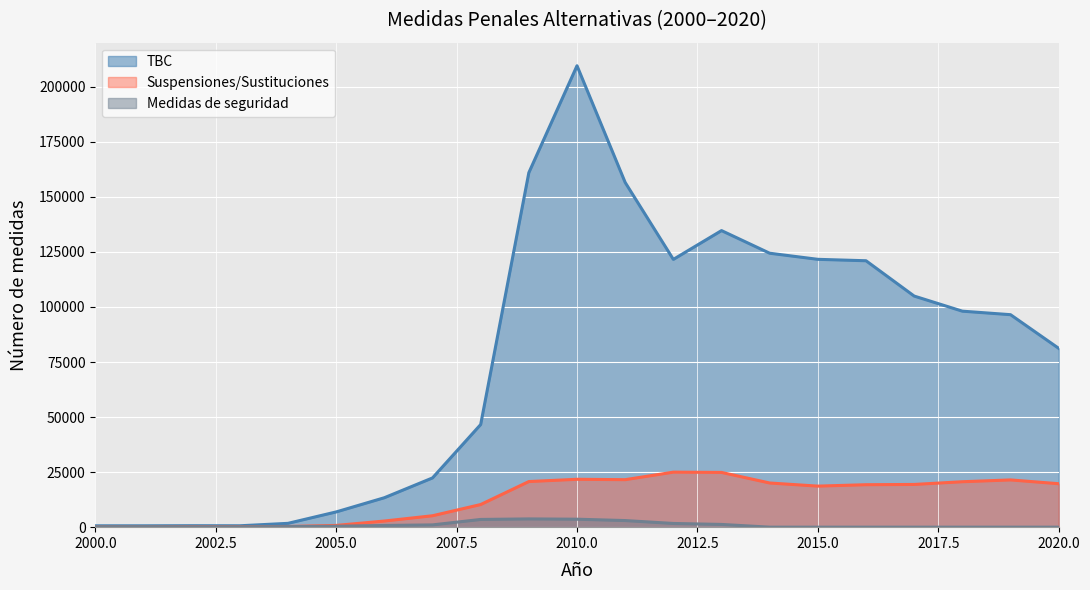

At 2020.0, list the series in order from largest to smallest.

TBC, Suspensiones/Sustituciones, Medidas de seguridad